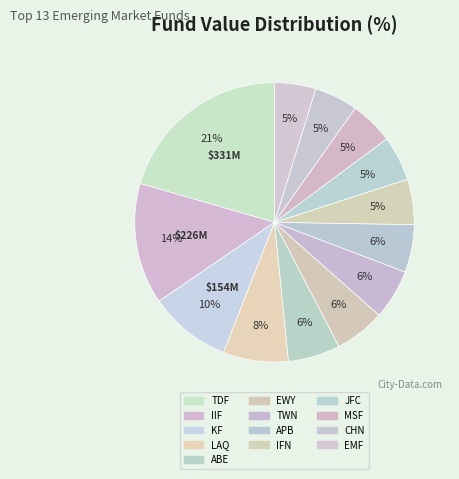

Which category has the smallest portion of the pie?

EMF